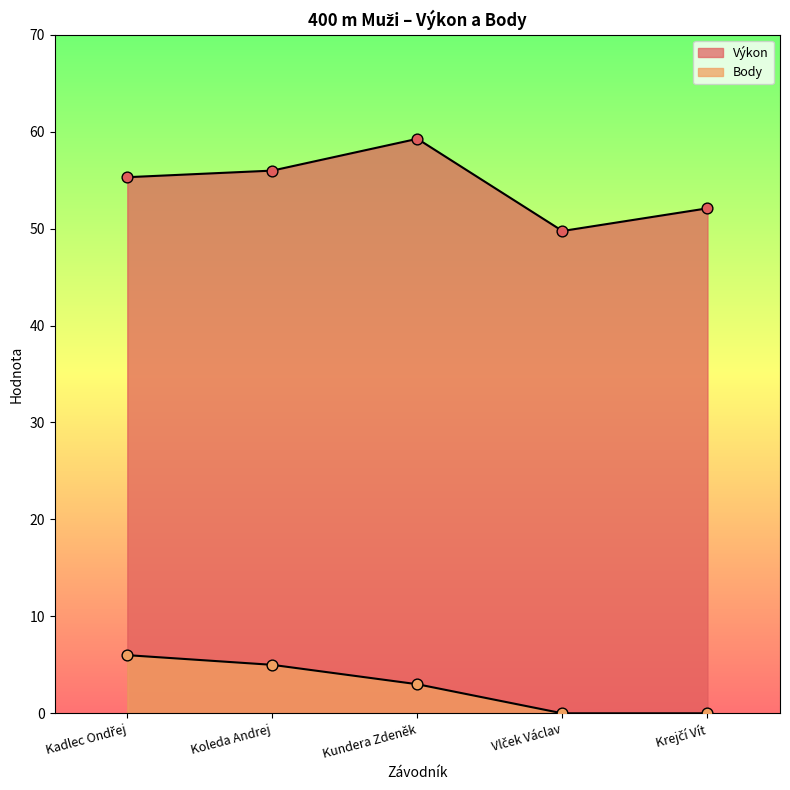

Which series has the largest total across all categories?

Výkon